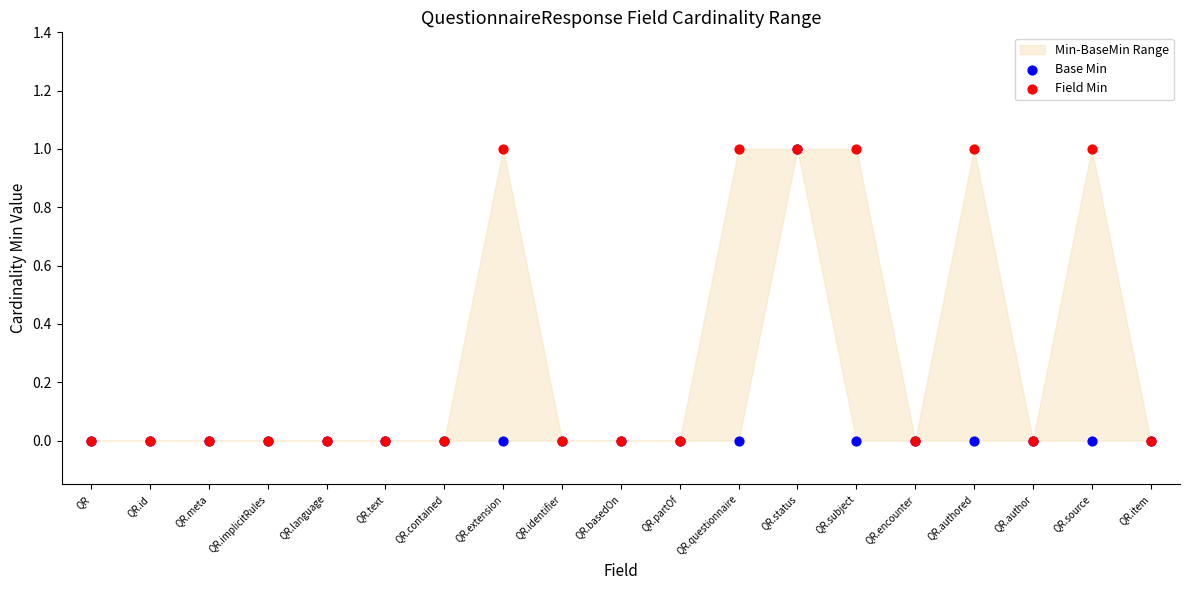

Which series contains the lowest Y value?

Base Min